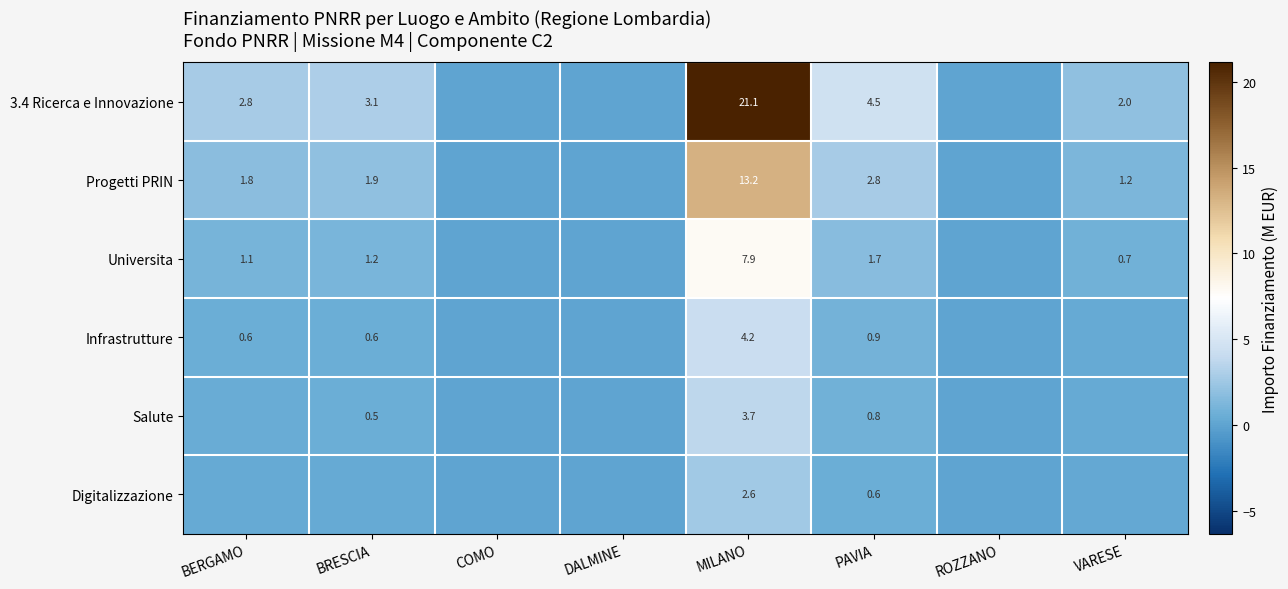

Which series has the largest total across all categories?

3.4 Ricerca e Innovazione